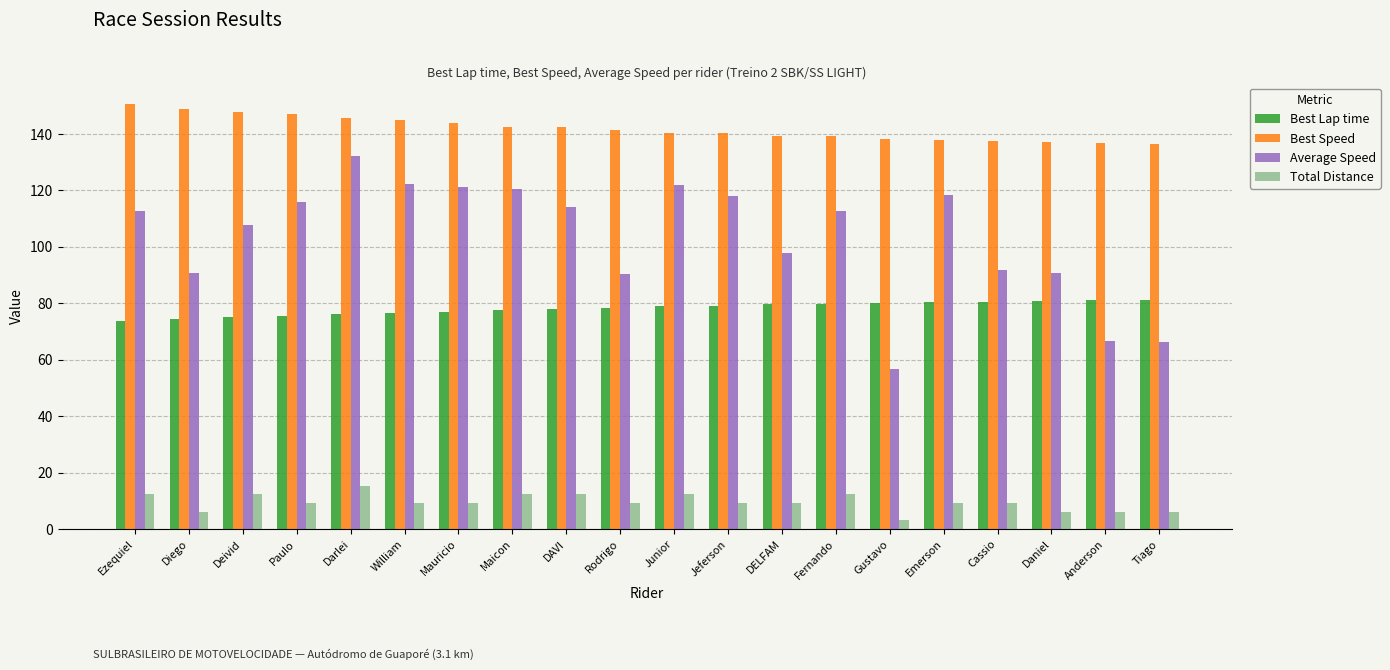

True or false: Total Distance has a value of 6.2 at Diego.

True